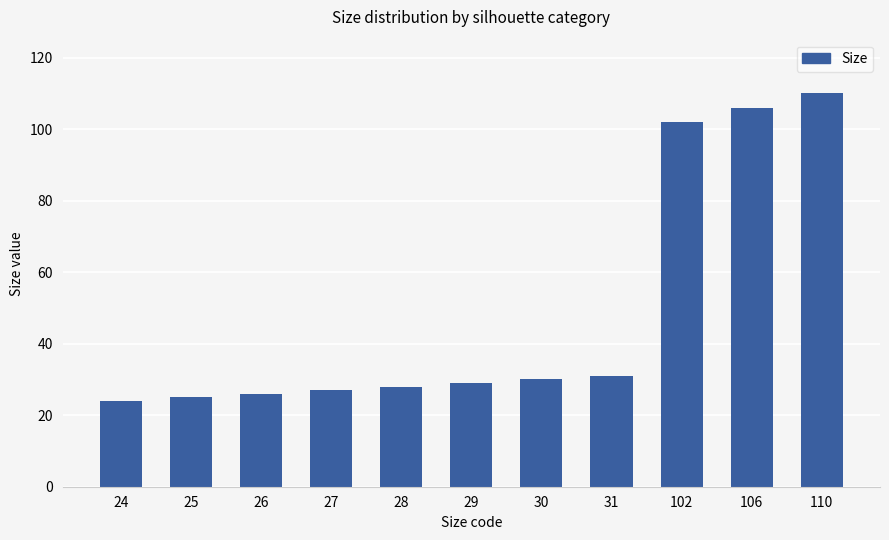

List the labels in order of value, smallest first.

24, 25, 26, 27, 28, 29, 30, 31, 102, 106, 110